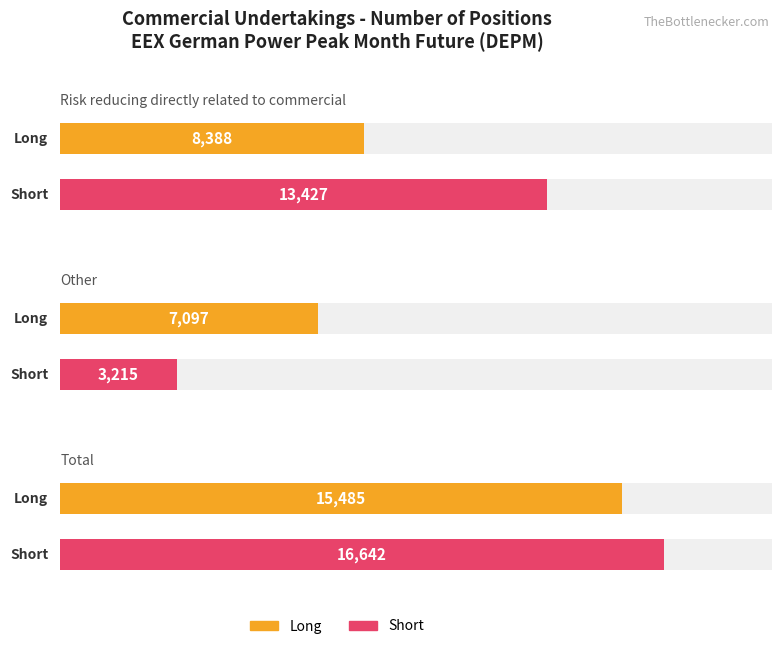

What is the value of the Short bar at the 2nd from the left?

3215